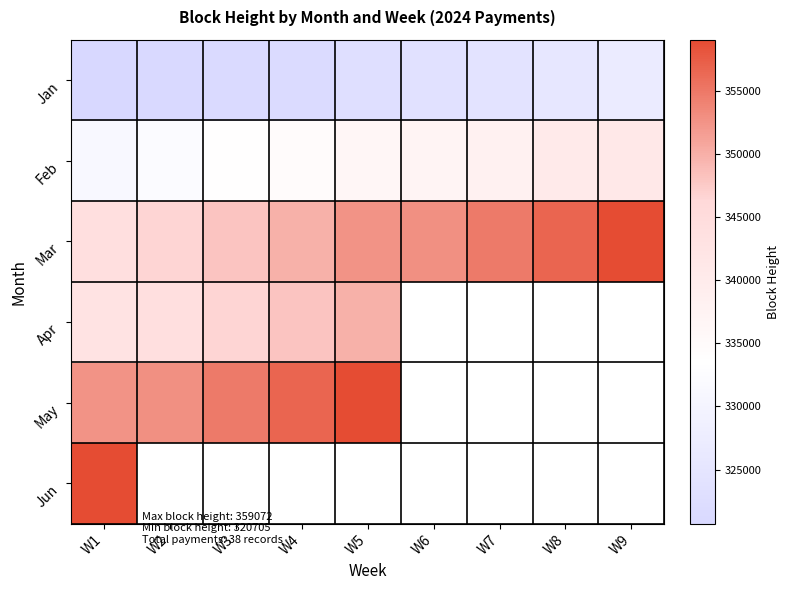

At which category is the sum across all series the highest?

W1